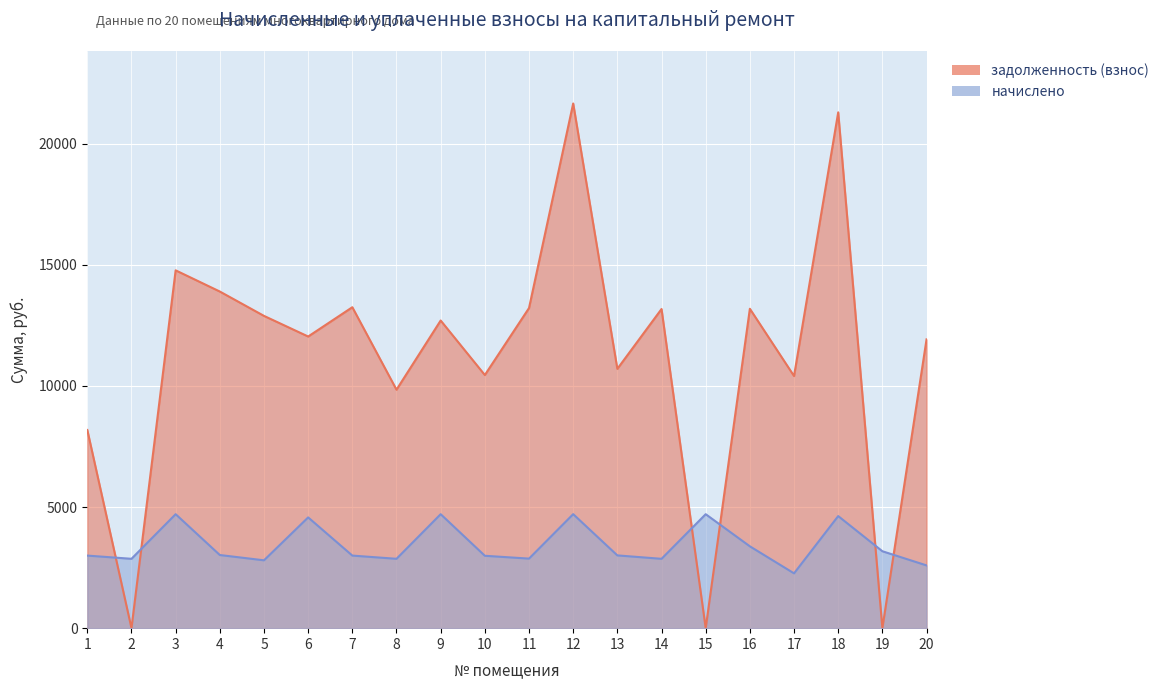

Count the number of data series in this chart.

2